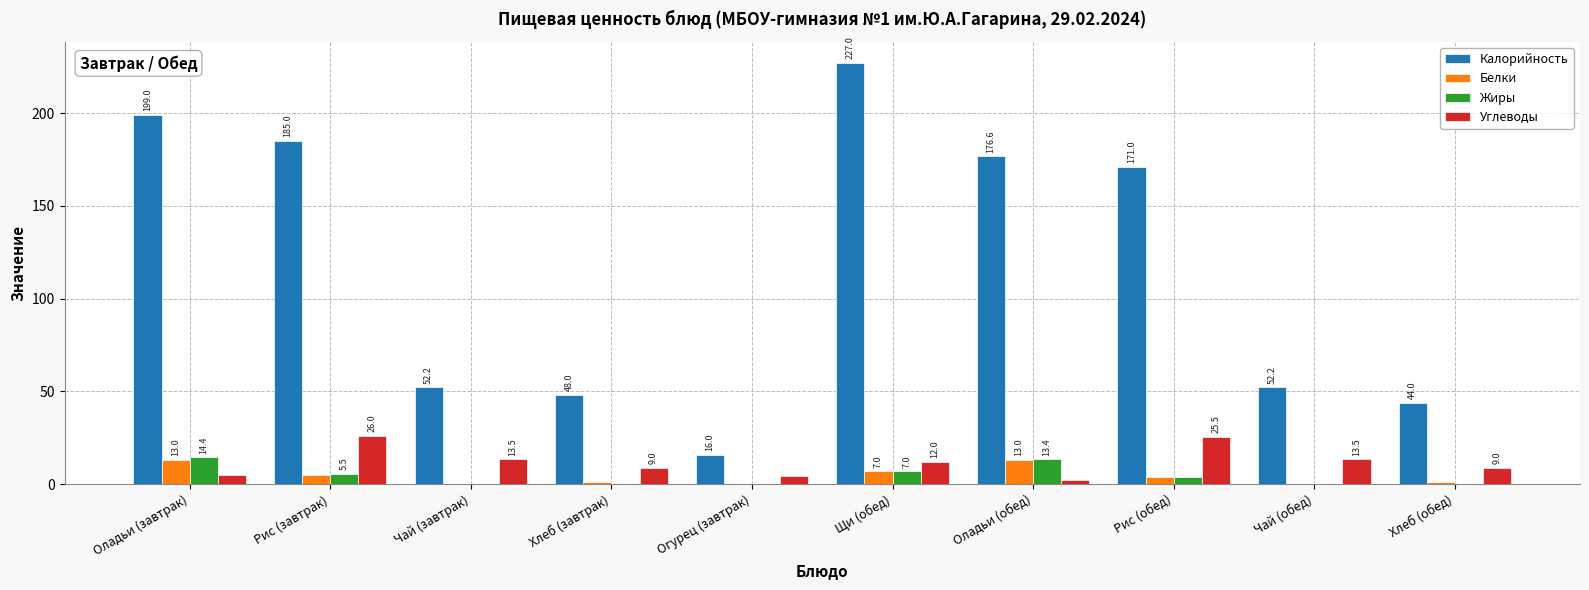

At which label does Жиры reach its peak?

Оладьи (завтрак)